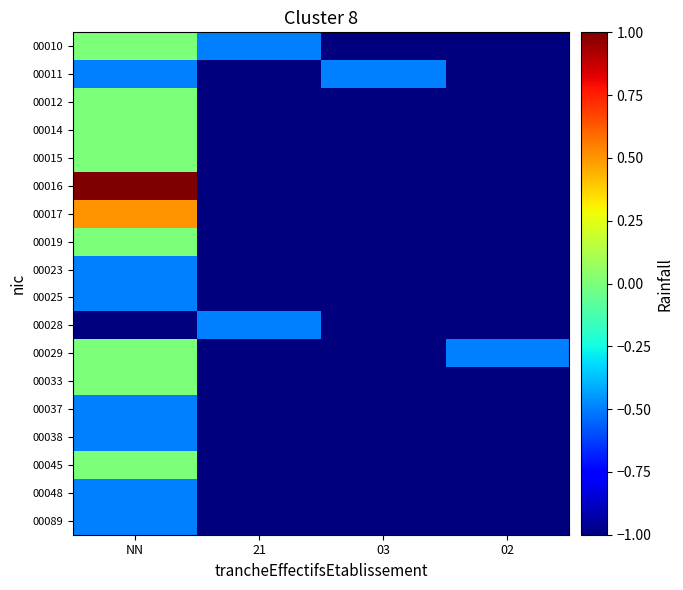

Reading right to left, extract all data points from this chart.

00010: 02=-1.0	03=-1.0	21=-0.5	NN=0.0
00011: 02=-1.0	03=-0.5	21=-1.0	NN=-0.5
00012: 02=-1.0	03=-1.0	21=-1.0	NN=0.0
00014: 02=-1.0	03=-1.0	21=-1.0	NN=0.0
00015: 02=-1.0	03=-1.0	21=-1.0	NN=0.0
00016: 02=-1.0	03=-1.0	21=-1.0	NN=1.0
00017: 02=-1.0	03=-1.0	21=-1.0	NN=0.5
00019: 02=-1.0	03=-1.0	21=-1.0	NN=0.0
00023: 02=-1.0	03=-1.0	21=-1.0	NN=-0.5
00025: 02=-1.0	03=-1.0	21=-1.0	NN=-0.5
00028: 02=-1.0	03=-1.0	21=-0.5	NN=-1.0
00029: 02=-0.5	03=-1.0	21=-1.0	NN=0.0
00033: 02=-1.0	03=-1.0	21=-1.0	NN=0.0
00037: 02=-1.0	03=-1.0	21=-1.0	NN=-0.5
00038: 02=-1.0	03=-1.0	21=-1.0	NN=-0.5
00045: 02=-1.0	03=-1.0	21=-1.0	NN=0.0
00048: 02=-1.0	03=-1.0	21=-1.0	NN=-0.5
00089: 02=-1.0	03=-1.0	21=-1.0	NN=-0.5